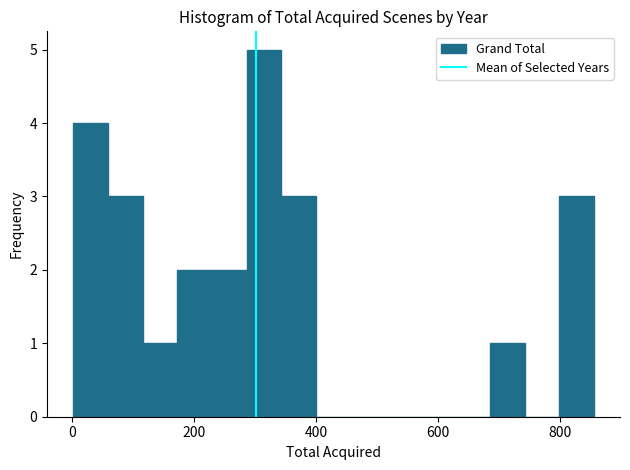

Read against the x-axis, roughly where is the centre of the tallest bar?

320